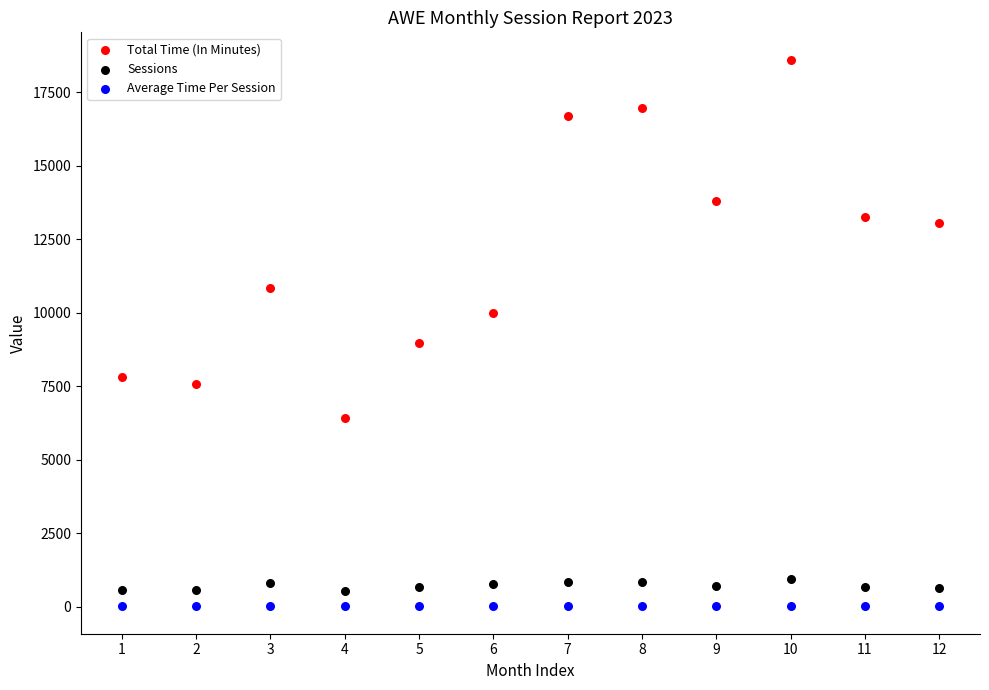

Which series reaches the maximum Y coordinate?

Total Time (In Minutes)